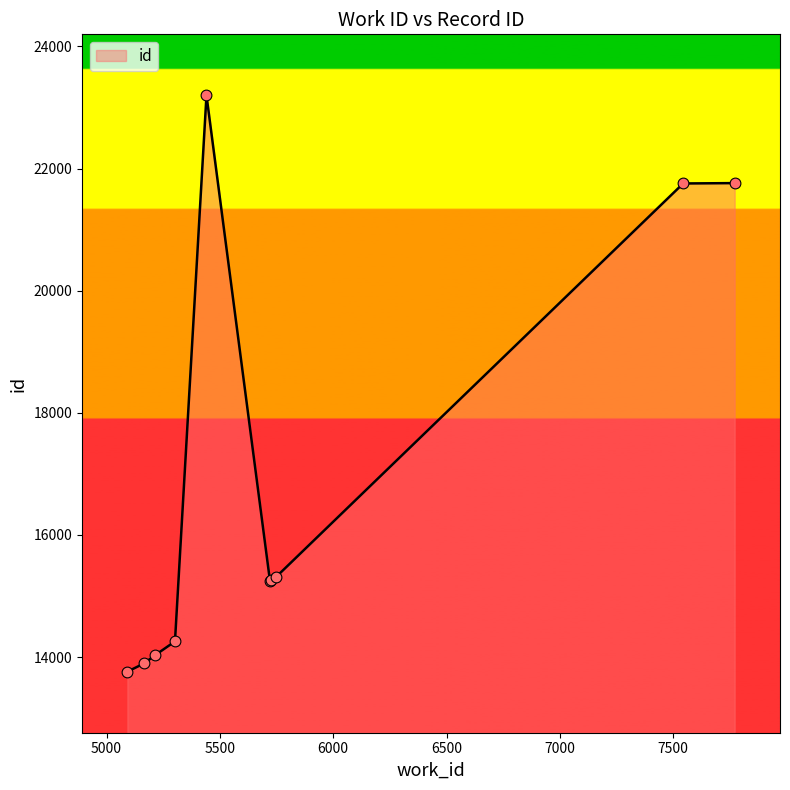

What is the greatest value displayed?

23198